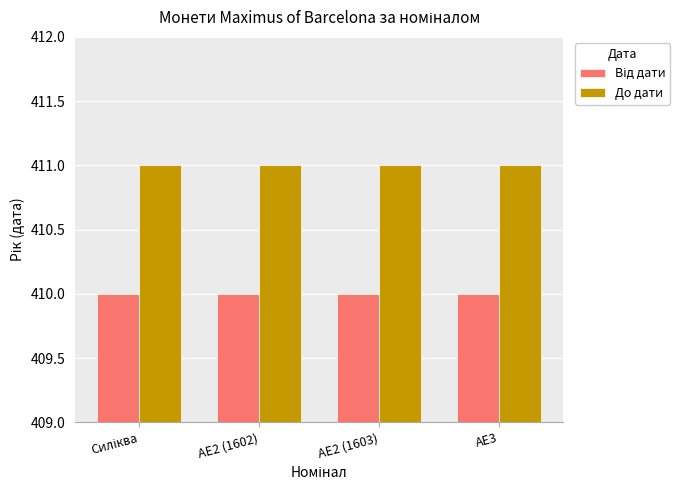

What is the smallest value displayed?

410